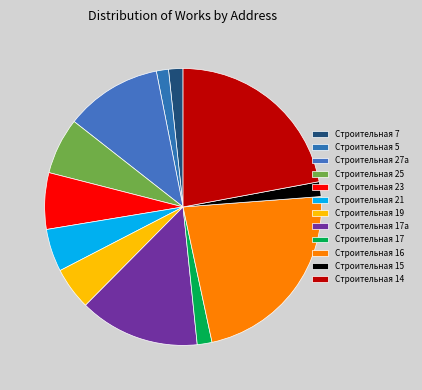

Is it true that Строительная 17а is 14% of the pie?

True